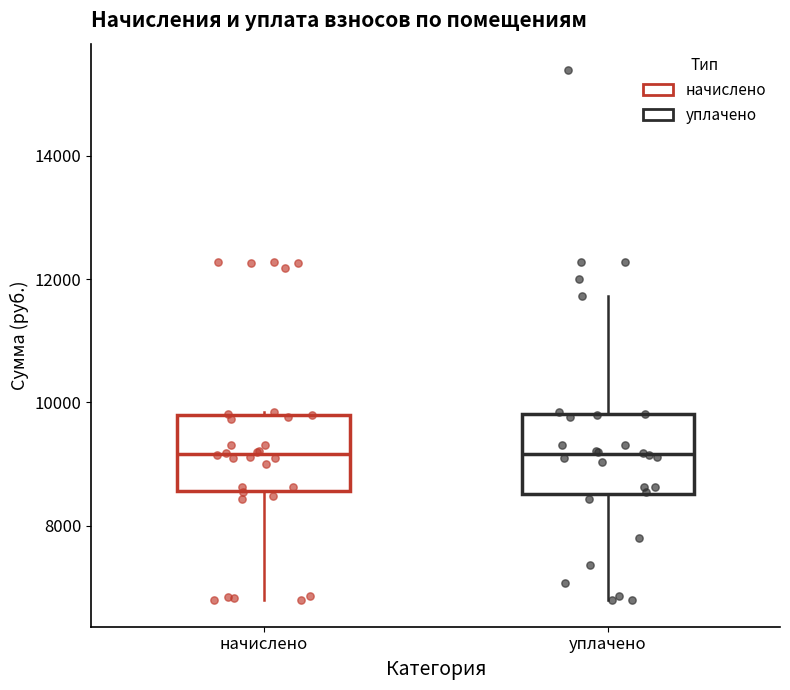

Reading left to right, transcribe this box plot: for each box, give where its median line is, the range the box spans, and where its two whiskers end, as read against the y-axis. The values are not printed on the chart, so give them approximately, as read against the axis.

начислено: median 9200, box 8600 to 9800, whiskers 6800 to 9800
уплачено: median 9200, box 8600 to 9800, whiskers 6800 to 11800